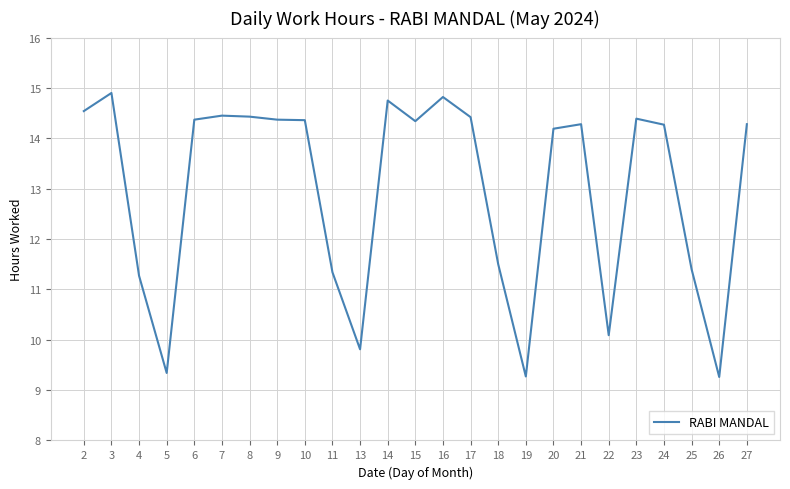

What is the difference between the values at 26 and 22?

0.8